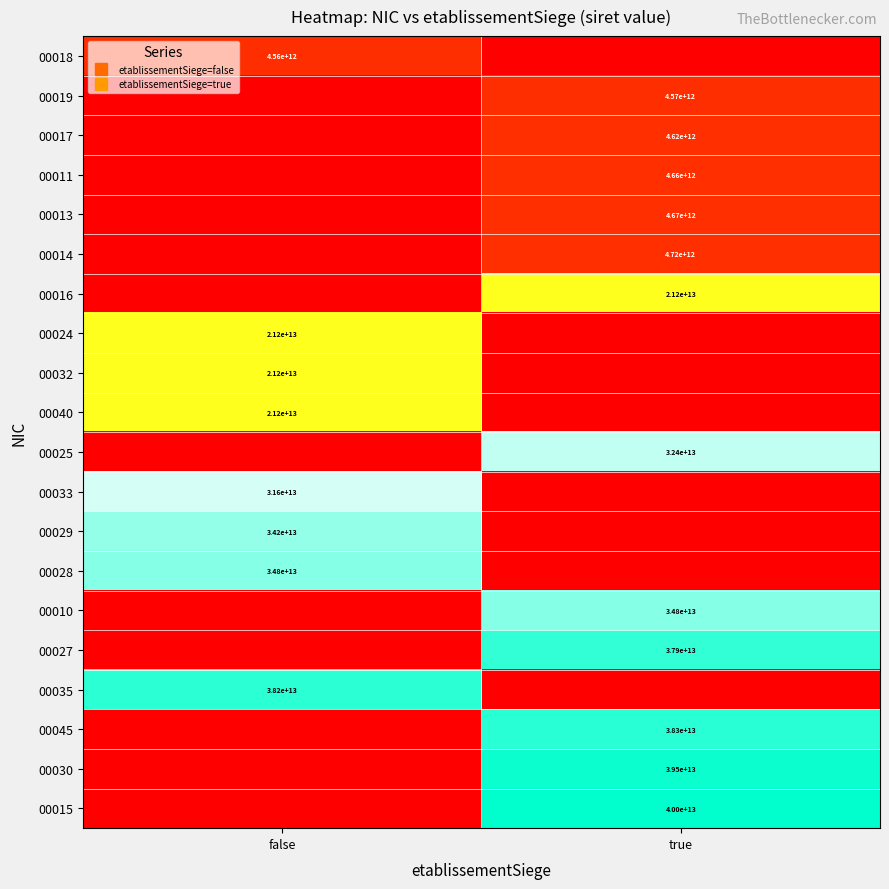

List the series in order of their peak value, lowest first.

00018, 00019, 00017, 00011, 00013, 00014, 00016, 00024, 00032, 00040, 00033, 00025, 00029, 00028, 00010, 00027, 00035, 00045, 00030, 00015